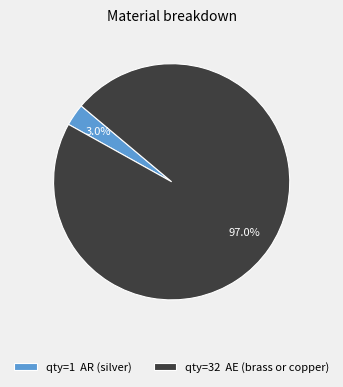

Rank the categories by value from highest to lowest.

qty=32 AE (brass or copper), qty=1 AR (silver)